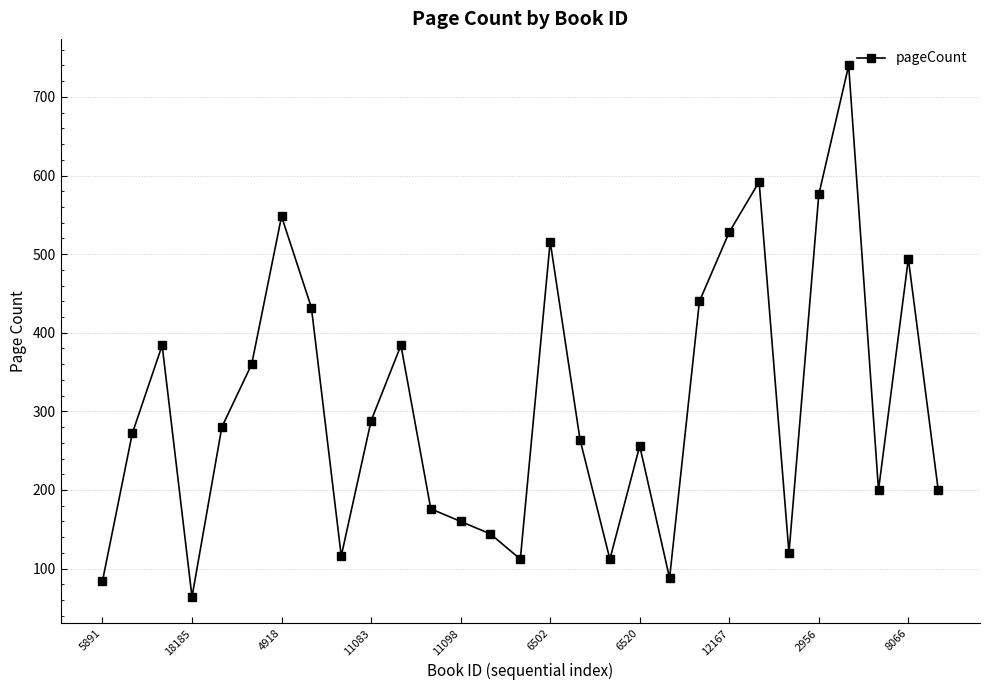

How many data points are less than 272?

14